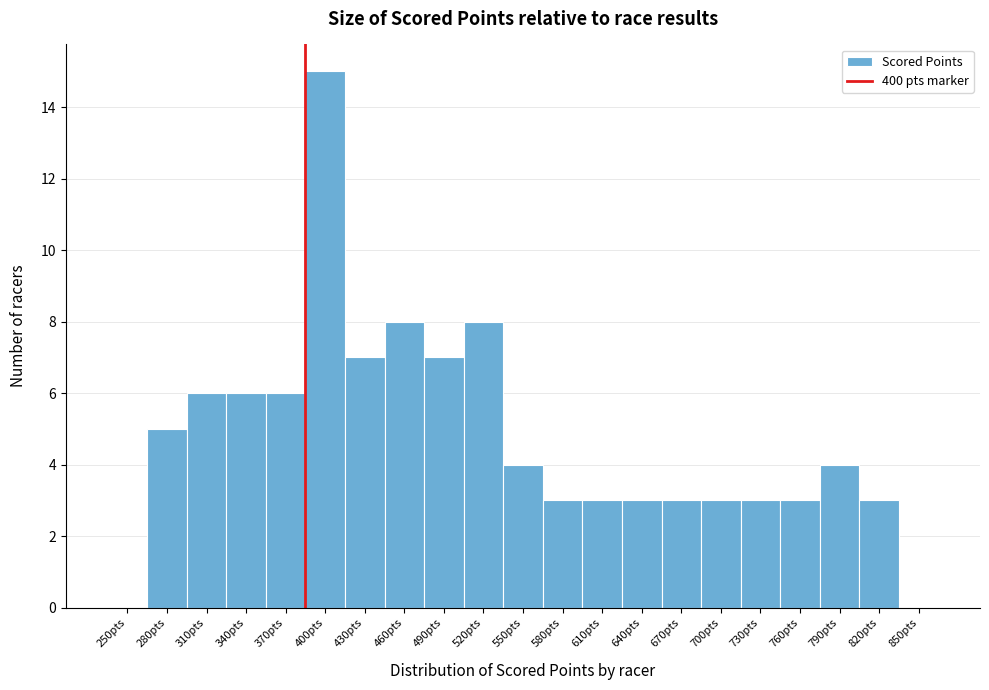

What is the maximum value shown in the chart?

15